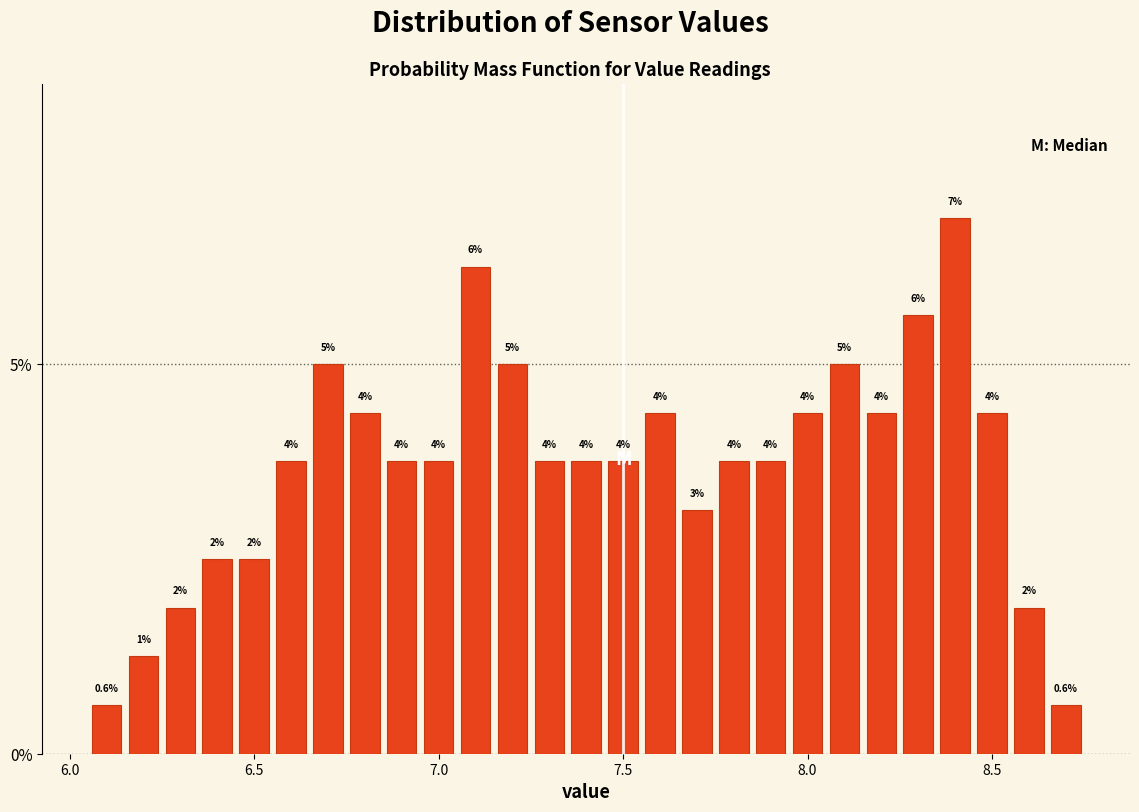

Read against the x-axis, roughly where is the centre of the tallest bar?

8.40